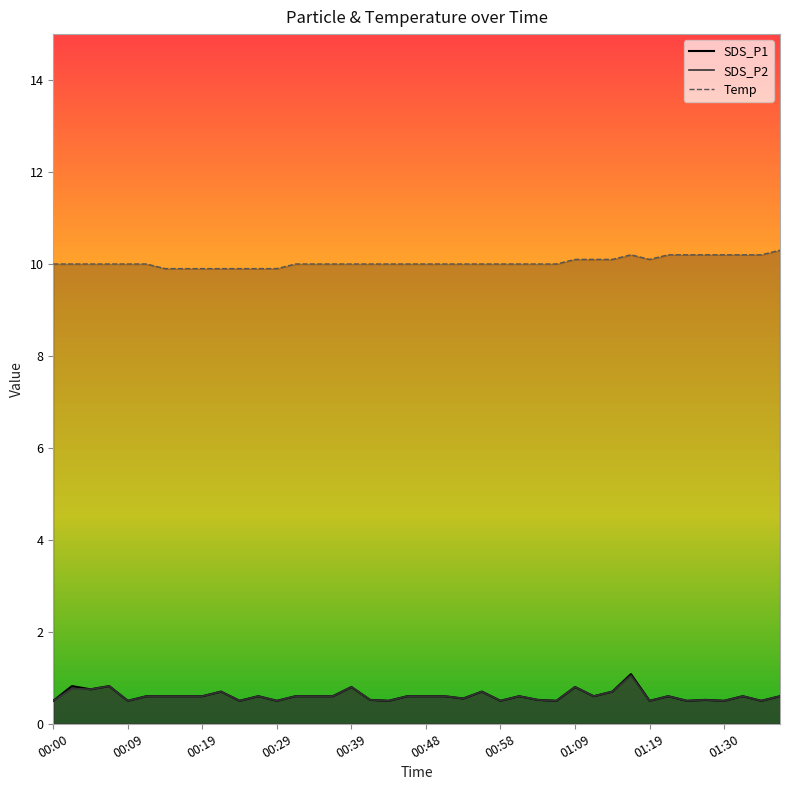

Reading right to left, list all the values displayed in this chart.

SDS_P1: 0.6	0.5	0.6	0.5	0.5	0.5	0.6	0.5	1.1	0.7	0.6	0.8	0.5	0.5	0.6	0.5	0.7	0.6	0.6	0.6	0.6	0.5	0.5	0.8	0.6	0.6	0.6	0.5	0.6	0.5	0.7	0.6	0.6	0.6	0.6	0.5	0.8	0.8	0.8	0.5
SDS_P2: 0.6	0.5	0.6	0.5	0.5	0.5	0.6	0.5	1.1	0.7	0.6	0.8	0.5	0.5	0.6	0.5	0.7	0.6	0.6	0.6	0.6	0.5	0.5	0.8	0.6	0.6	0.6	0.5	0.6	0.5	0.7	0.6	0.6	0.6	0.6	0.5	0.8	0.8	0.8	0.5
Temp: 10.3	10.2	10.2	10.2	10.2	10.2	10.2	10.1	10.2	10.1	10.1	10.1	10.0	10.0	10.0	10.0	10.0	10.0	10.0	10.0	10.0	10.0	10.0	10.0	10.0	10.0	10.0	9.9	9.9	9.9	9.9	9.9	9.9	9.9	10.0	10.0	10.0	10.0	10.0	10.0